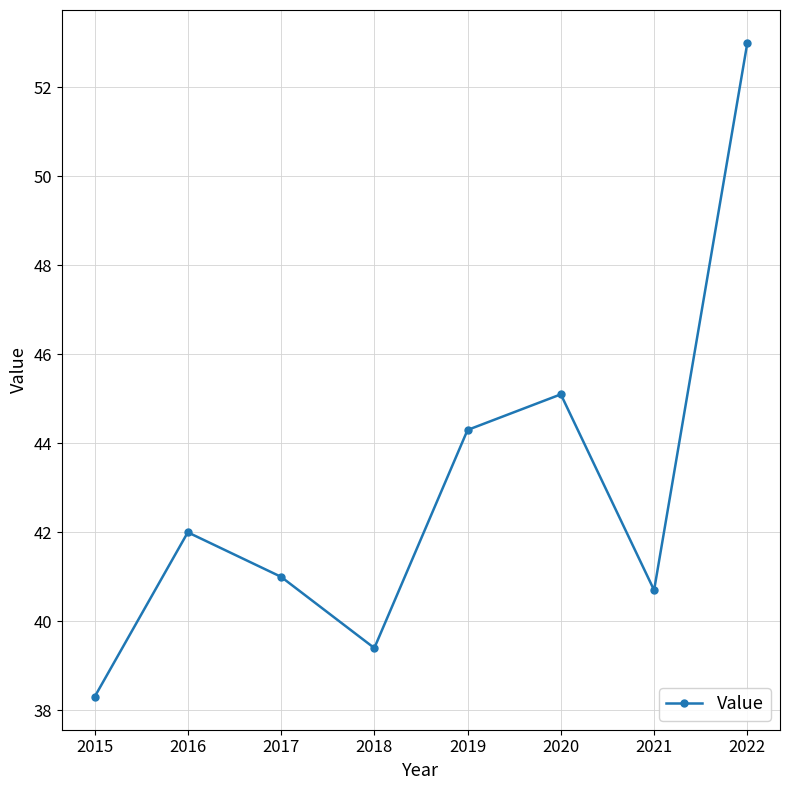

Which has a higher value, 2020 or 2019?

2020